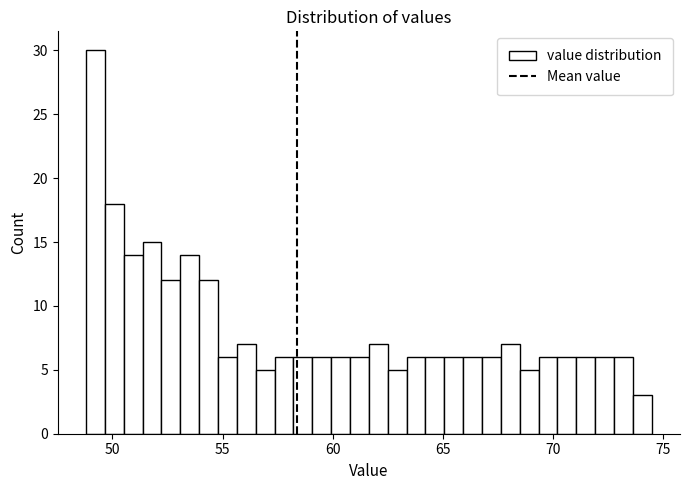

Read against the x-axis, roughly where is the centre of the tallest bar?

49.0